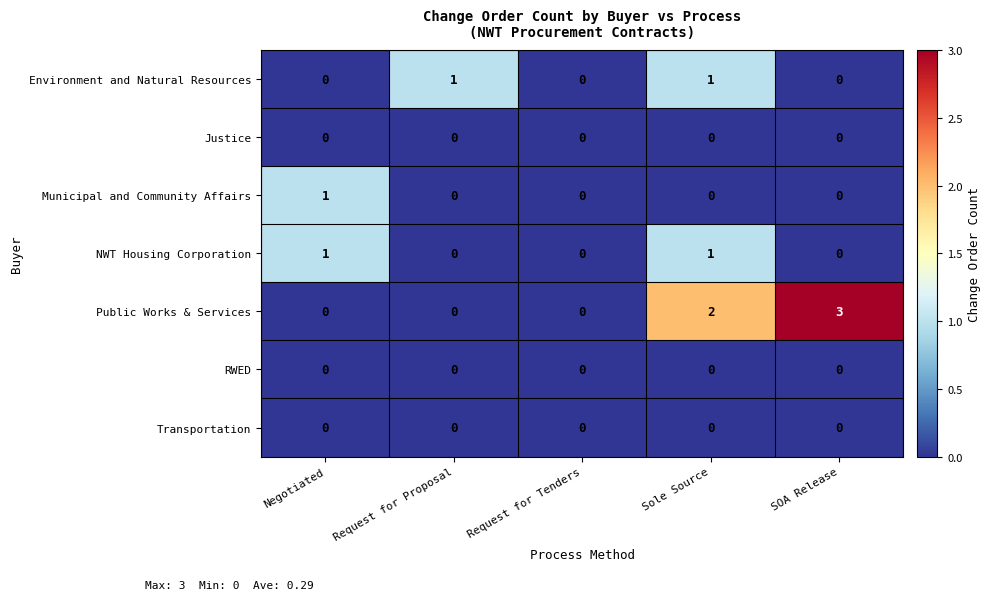

What is the difference between the highest and lowest values at Negotiated?

1